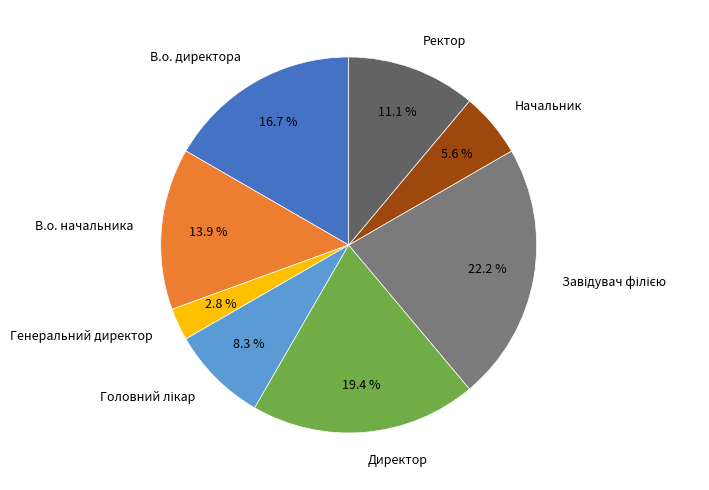

Combined, what portion of the pie is Ректор and В.о. директора?

27.8%